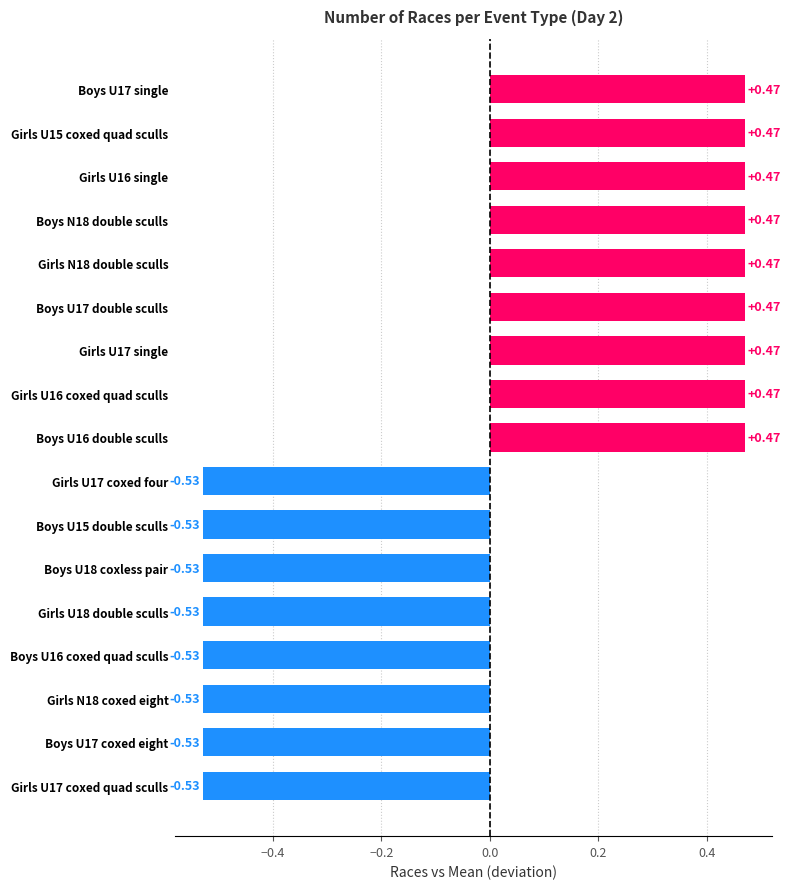

How many values exceed 0?

9